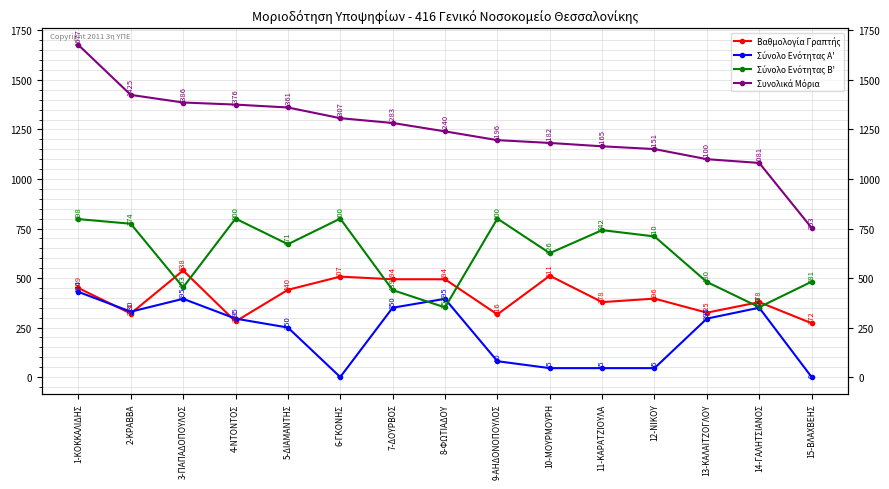

True or false: Συνολικά Μόρια and Βαθμολογία Γραπτής cross at least once.

False